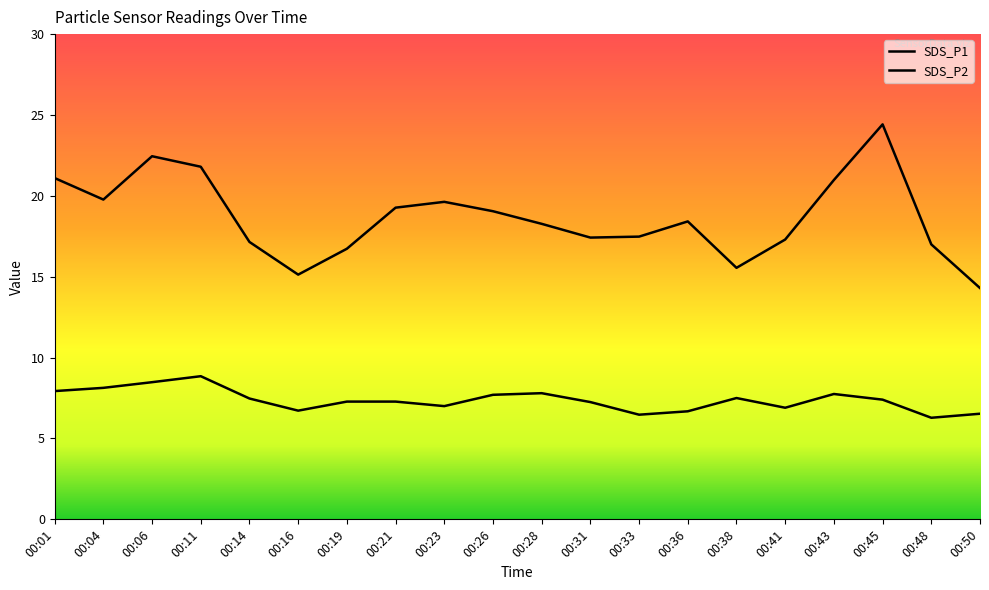

Reading left to right, transcribe all the data shown in this chart.

SDS_P1: 21.1	19.8	22.4	21.8	17.1	15.1	16.7	19.3	19.6	19.1	18.3	17.4	17.5	18.4	15.6	17.3	21.0	24.4	17.0	14.3
SDS_P2: 7.9	8.1	8.5	8.8	7.5	6.7	7.3	7.3	7.0	7.7	7.8	7.2	6.5	6.7	7.5	6.9	7.8	7.4	6.3	6.5